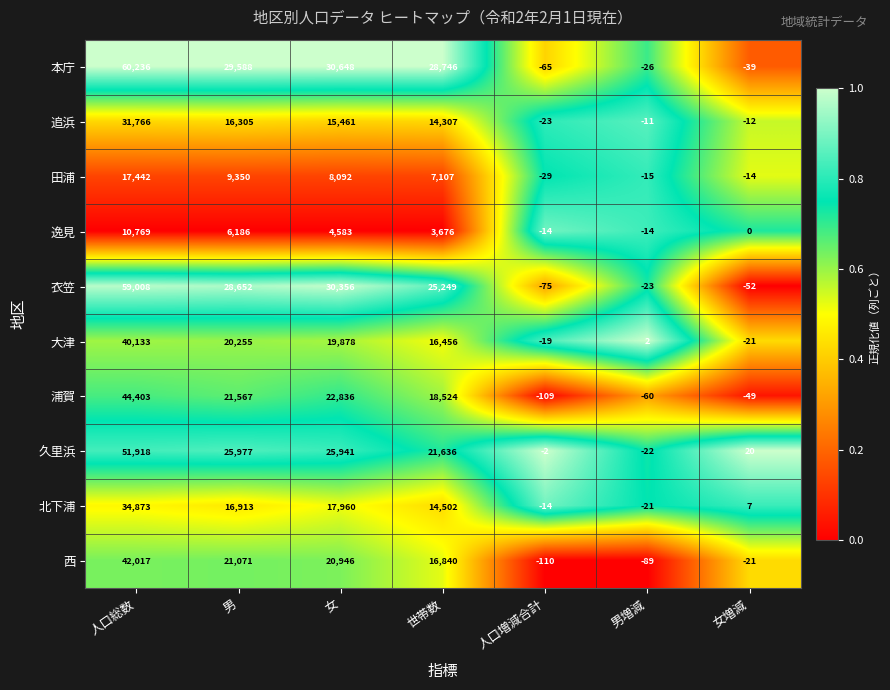

What is the difference between the highest and lowest values at 男?

23402